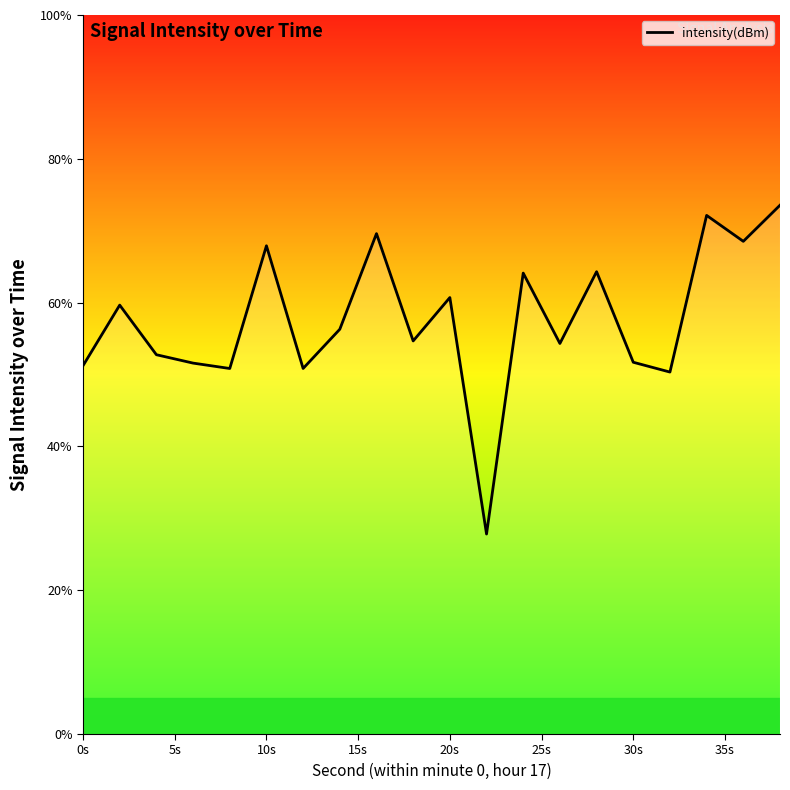

What is the minimum value shown in the chart?

27.8